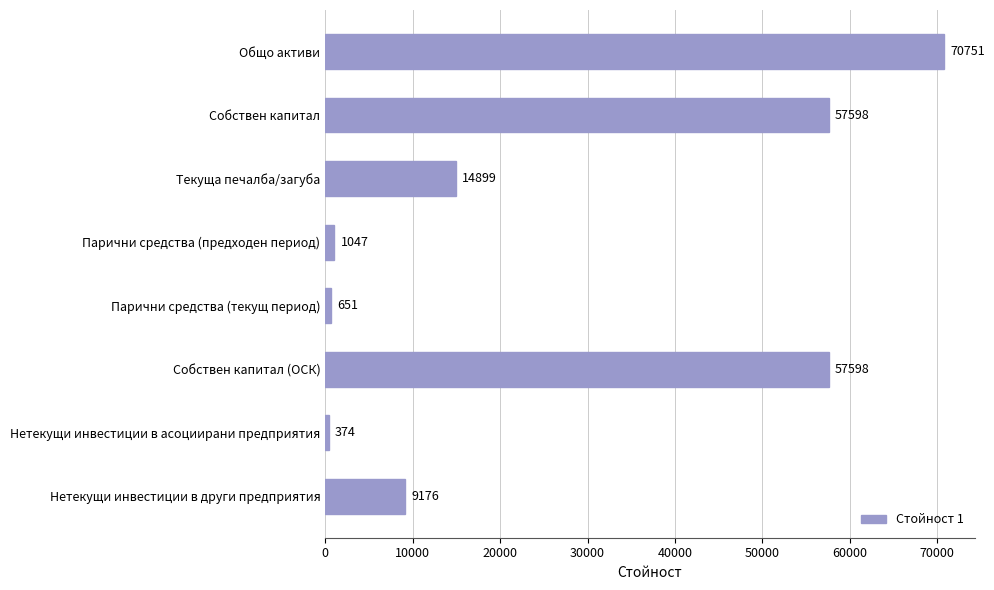

What is the average value?

26512